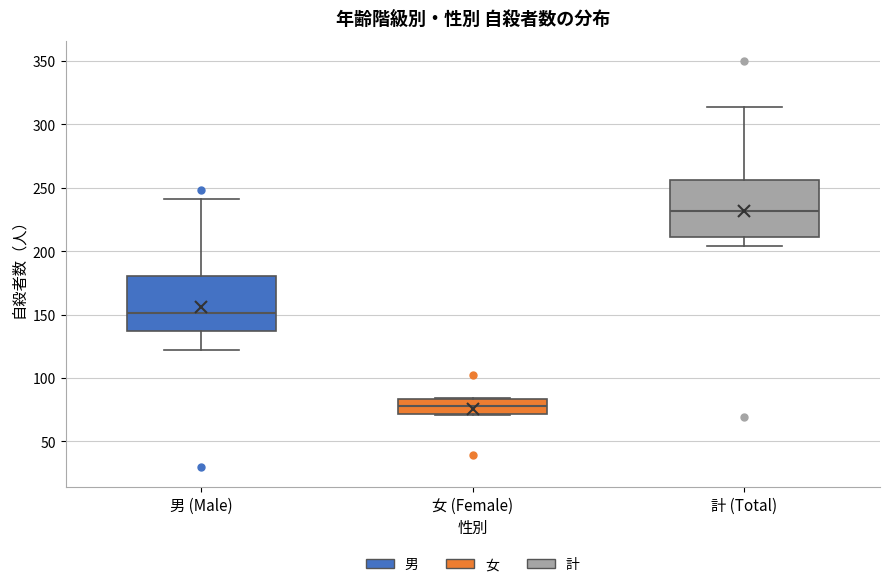

Reading left to right, read every box against the y-axis: the position of its median line, the range the box covers, and the ends of its whiskers. The values are not printed on the chart, so give them approximately, as read against the axis.

男 (Male): median 150, box 135 to 180, whiskers 120 to 240
女 (Female): median 80, box 70 to 85, whiskers 70 to 85
計 (Total): median 230, box 210 to 255, whiskers 205 to 315